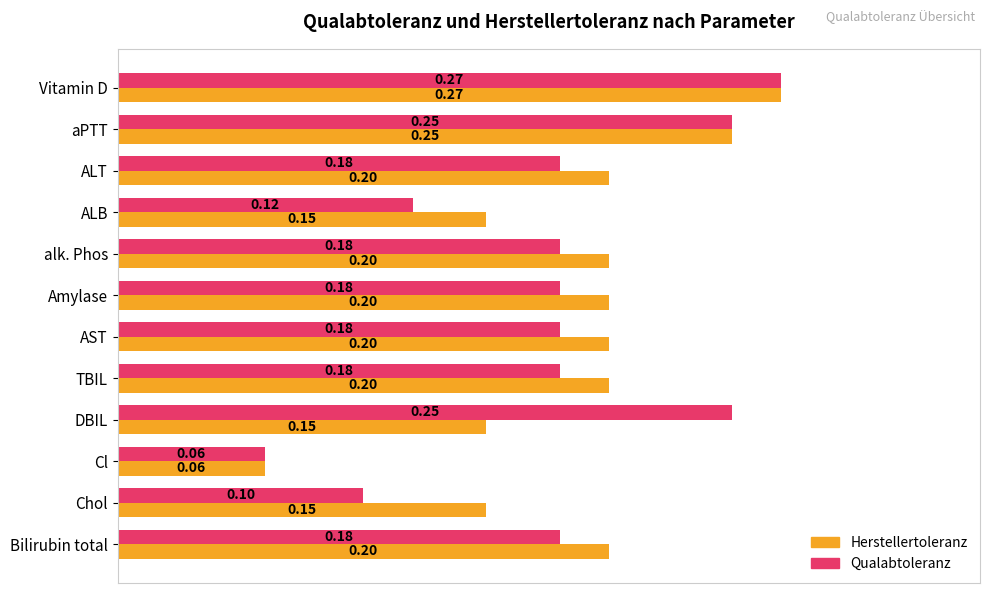

At AST, list the series in order from largest to smallest.

Herstellertoleranz, Qualabtoleranz